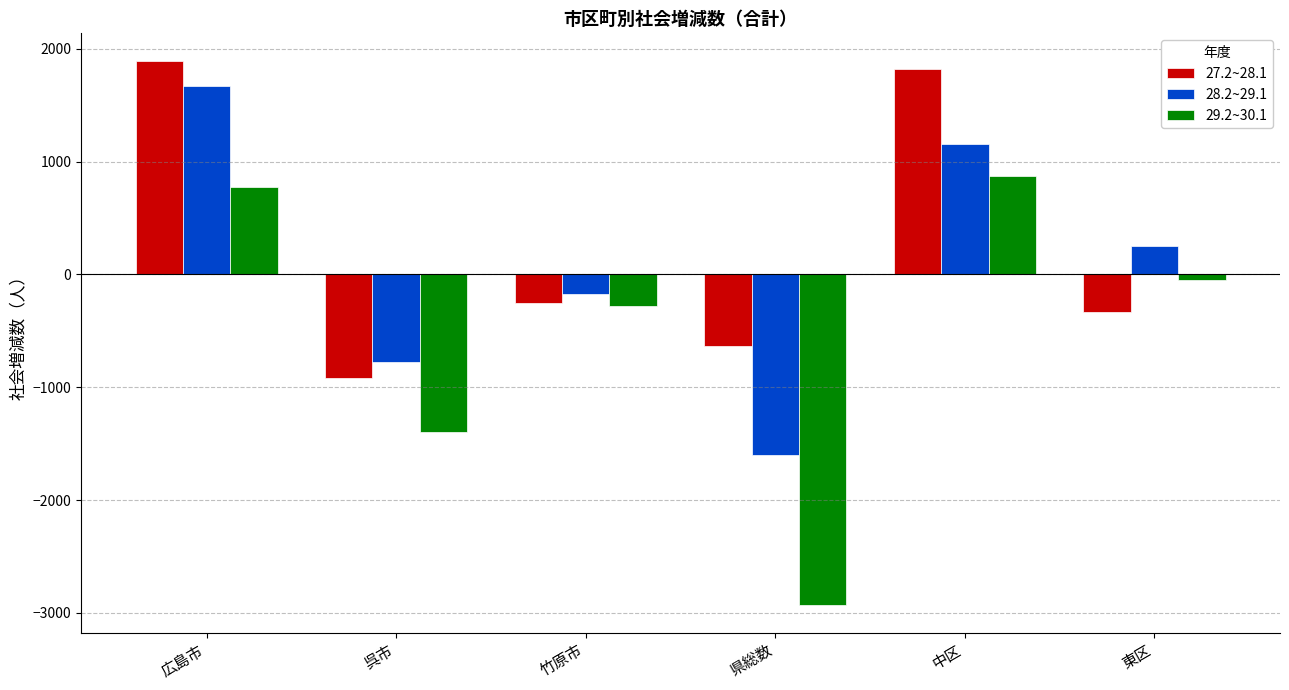

What is the maximum value for 27.2~28.1?

1895